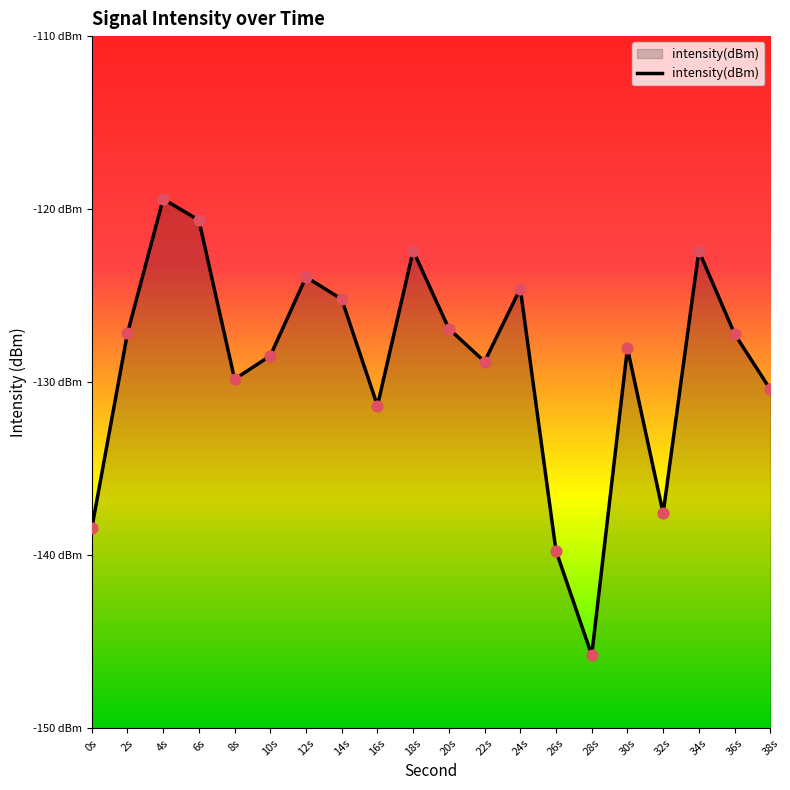

What is the change in value from 10s to 32s?

-9.1